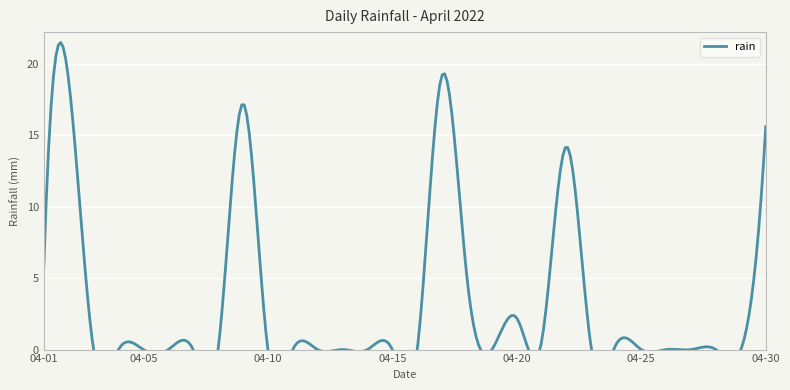

At which category does the data reach its first local peak?

2022-04-02